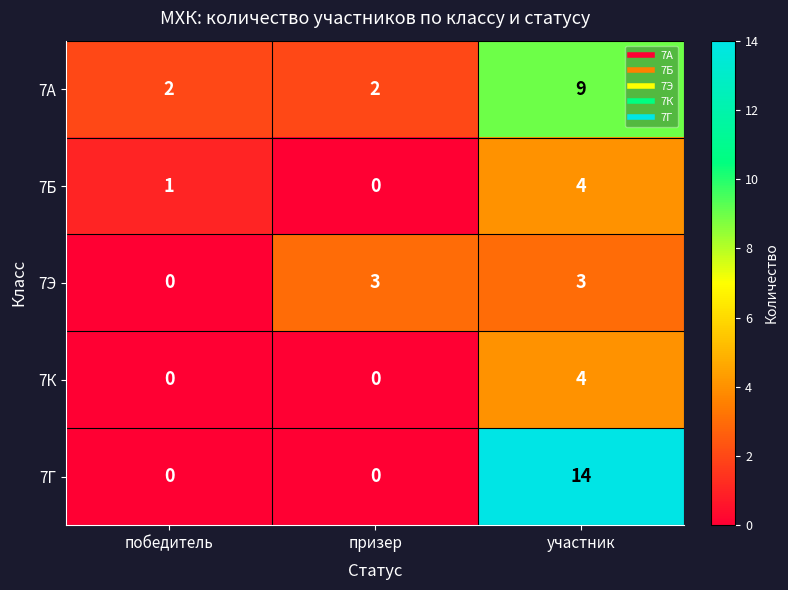

The 7Э series shows 0 at победитель. True or false?

True